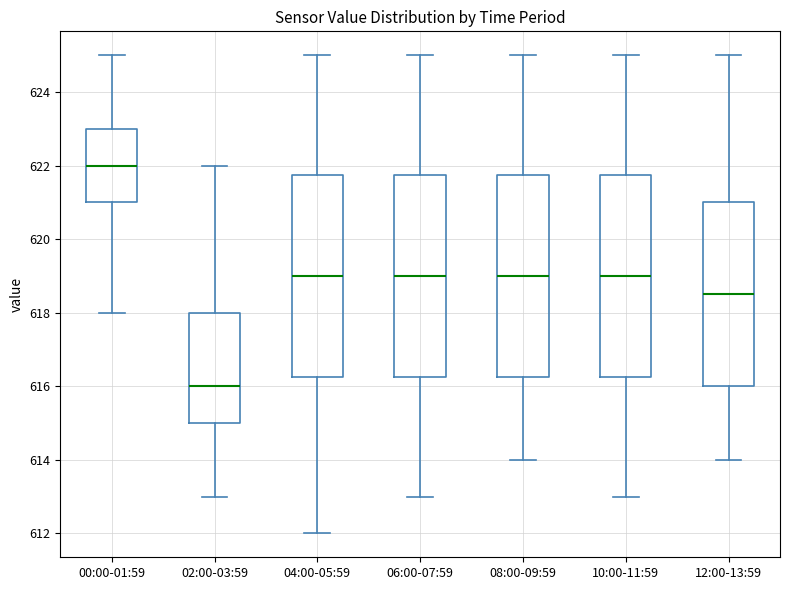

Reading left to right, read every box against the y-axis: the position of its median line, the range the box covers, and the ends of its whiskers. The values are not printed on the chart, so give them approximately, as read against the axis.

00:00-01:59: median 622.0, box 621.0 to 623.0, whiskers 618.0 to 625.0
02:00-03:59: median 616.0, box 615.0 to 618.0, whiskers 613.0 to 622.0
04:00-05:59: median 619.0, box 616.2 to 621.8, whiskers 612.0 to 625.0
06:00-07:59: median 619.0, box 616.2 to 621.8, whiskers 613.0 to 625.0
08:00-09:59: median 619.0, box 616.2 to 621.8, whiskers 614.0 to 625.0
10:00-11:59: median 619.0, box 616.2 to 621.8, whiskers 613.0 to 625.0
12:00-13:59: median 618.6, box 616.0 to 621.0, whiskers 614.0 to 625.0